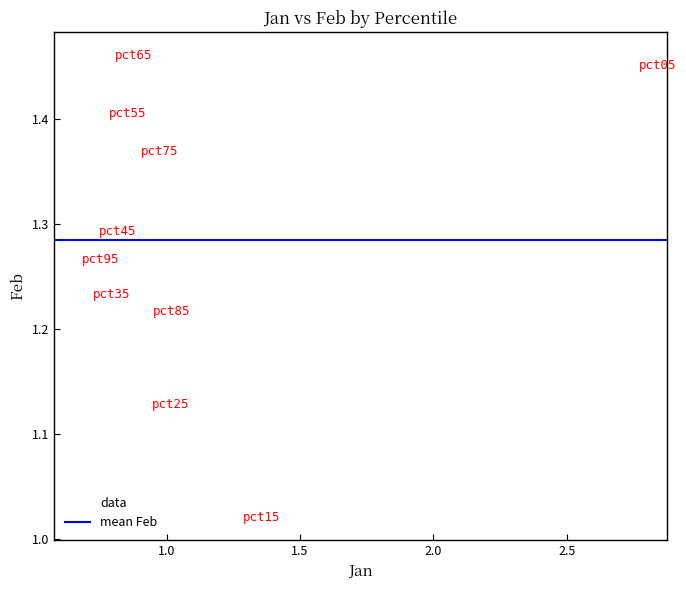

What is the range of X values (max minus min)?

2.1